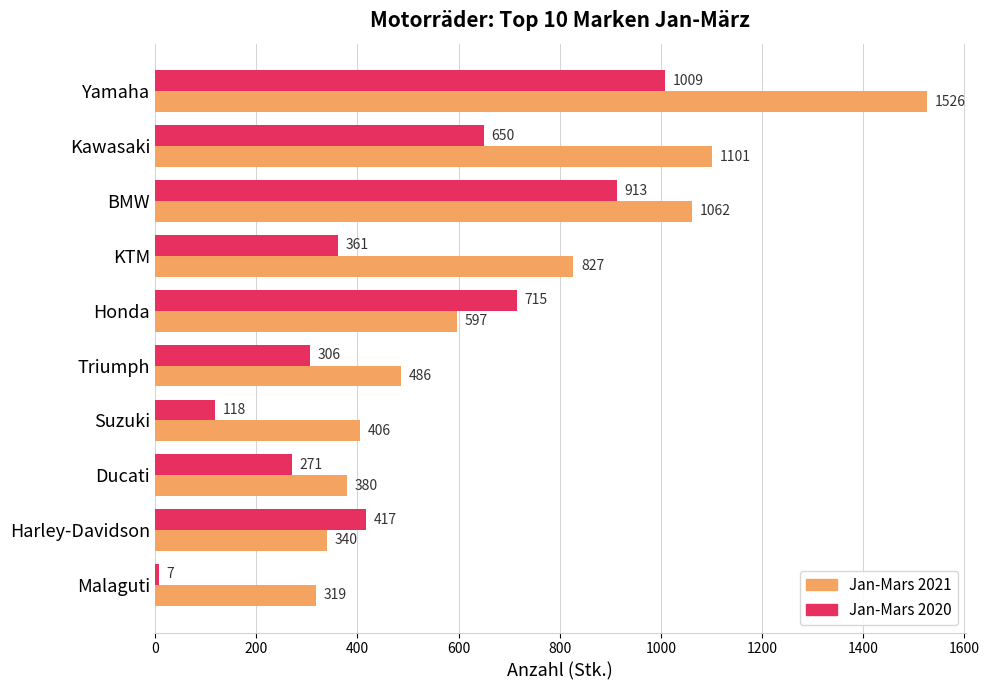

Which series has the largest range (max minus min)?

Jan-Mars 2021